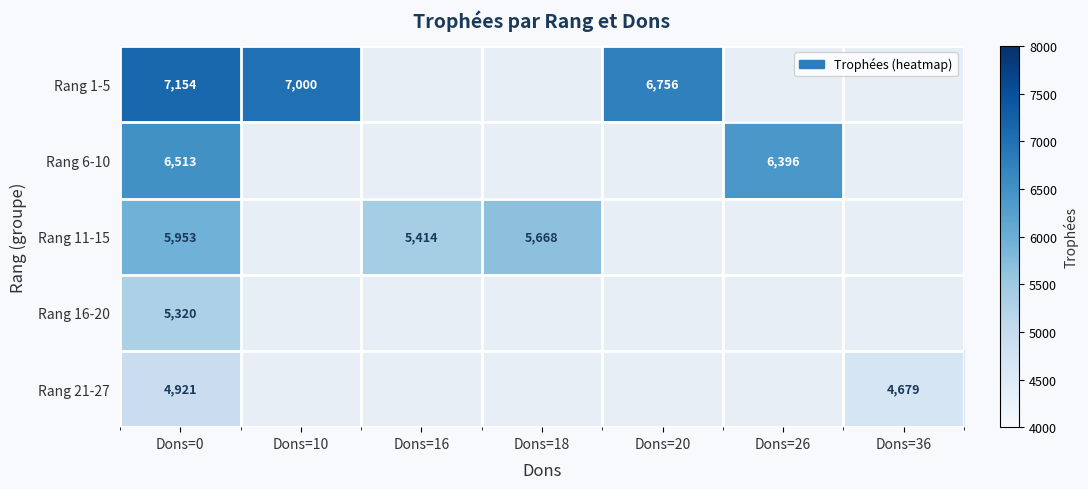

The Rang 6-10 series shows 3252 at Dons=0. True or false?

False